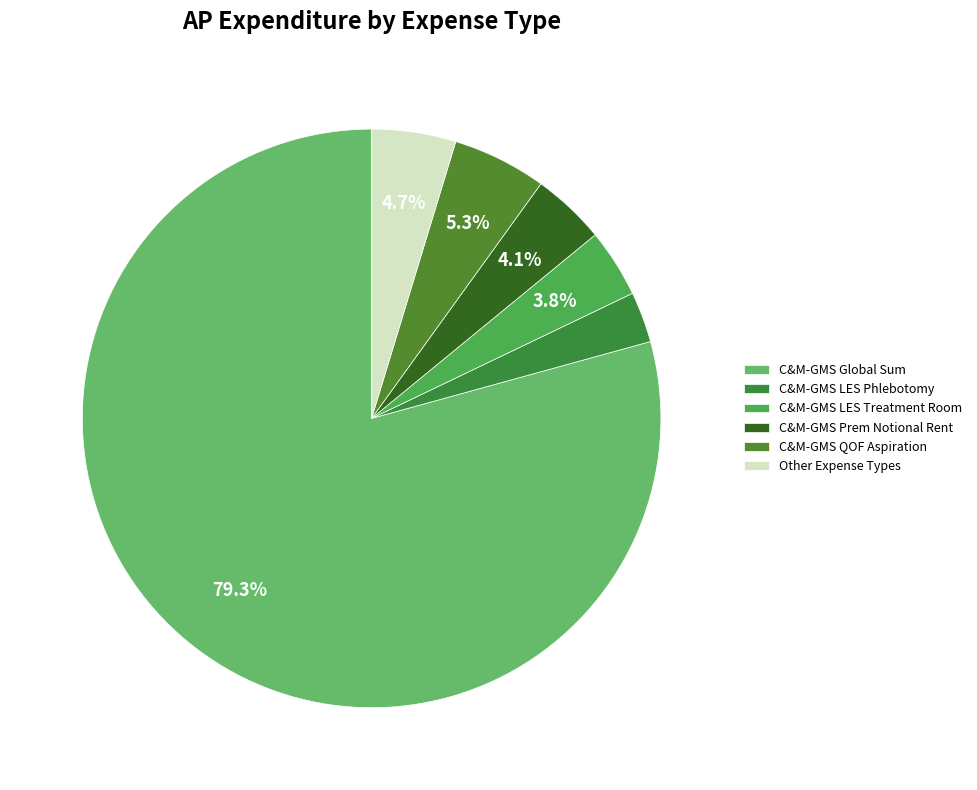

Is C&M-GMS Global Sum the majority of the pie?

Yes